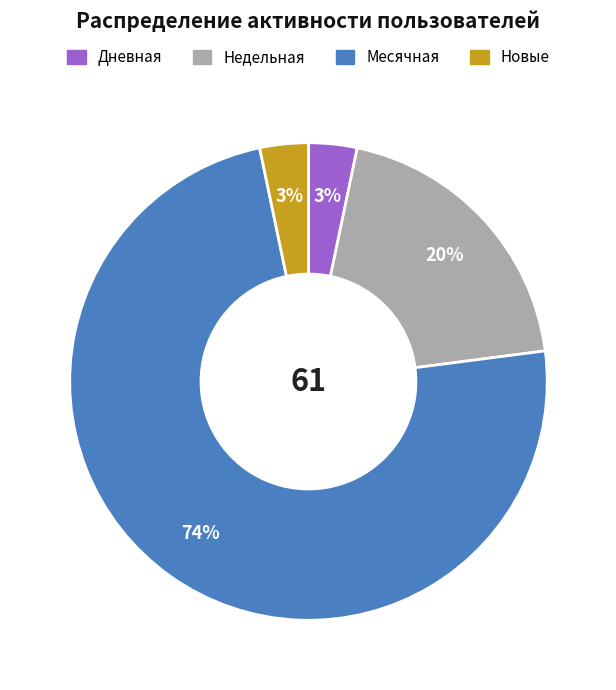

To the nearest percent, what is the average slice percentage?

25%